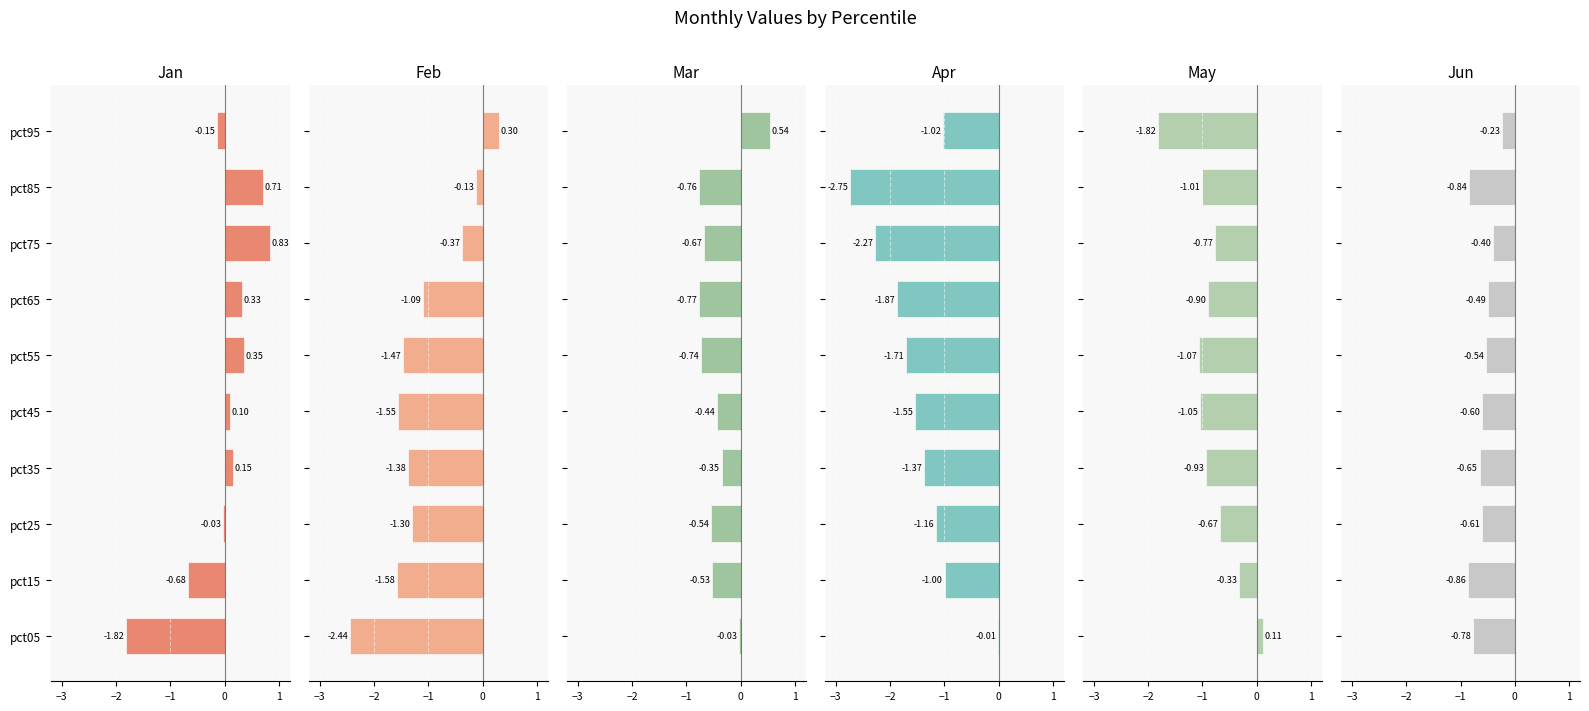

What is the total value across all series at pct65?

-4.8